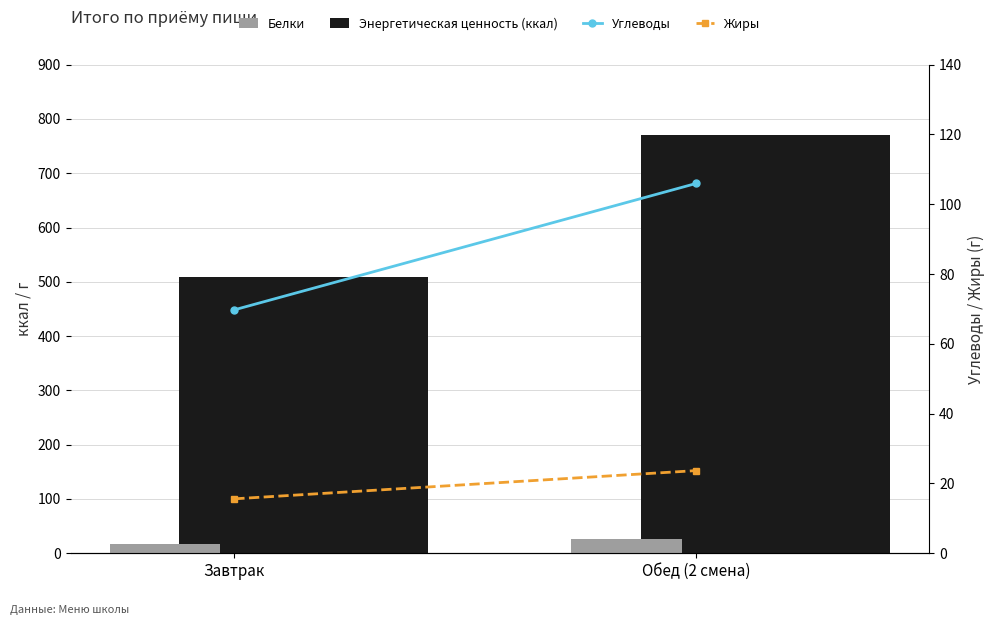

What is the spread (max minus min) of values at Обед (2 смена)?

745.9